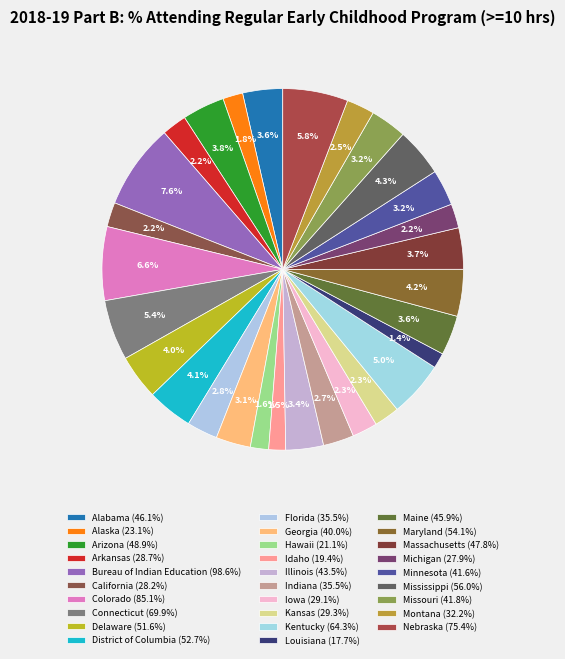

How many segments does this pie chart have?

29